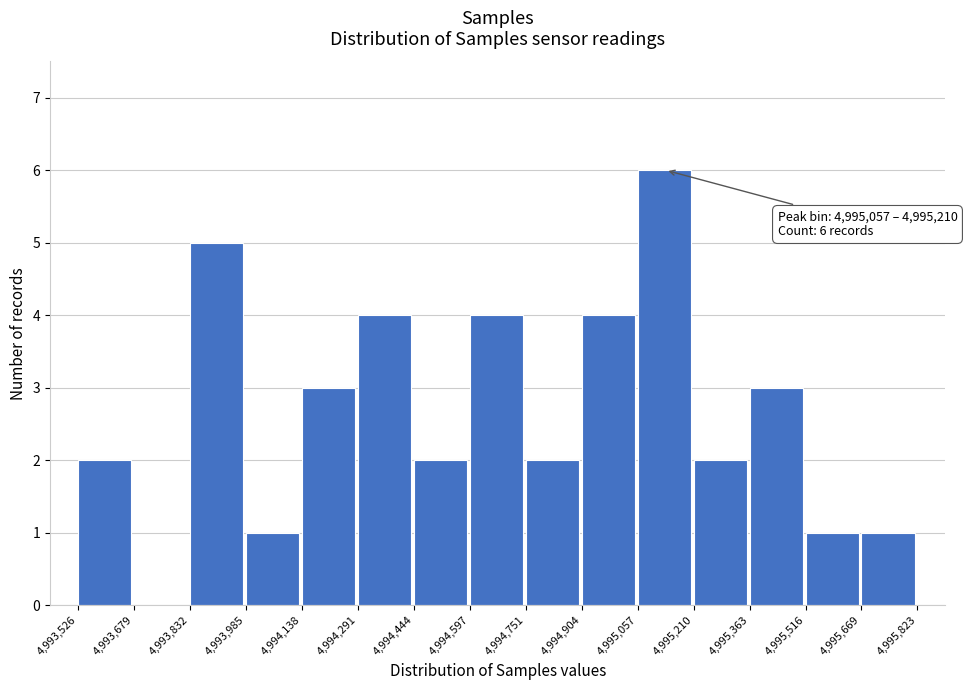

Over which range of the x-axis is the bar tallest?

4,995,057 to 4,995,210